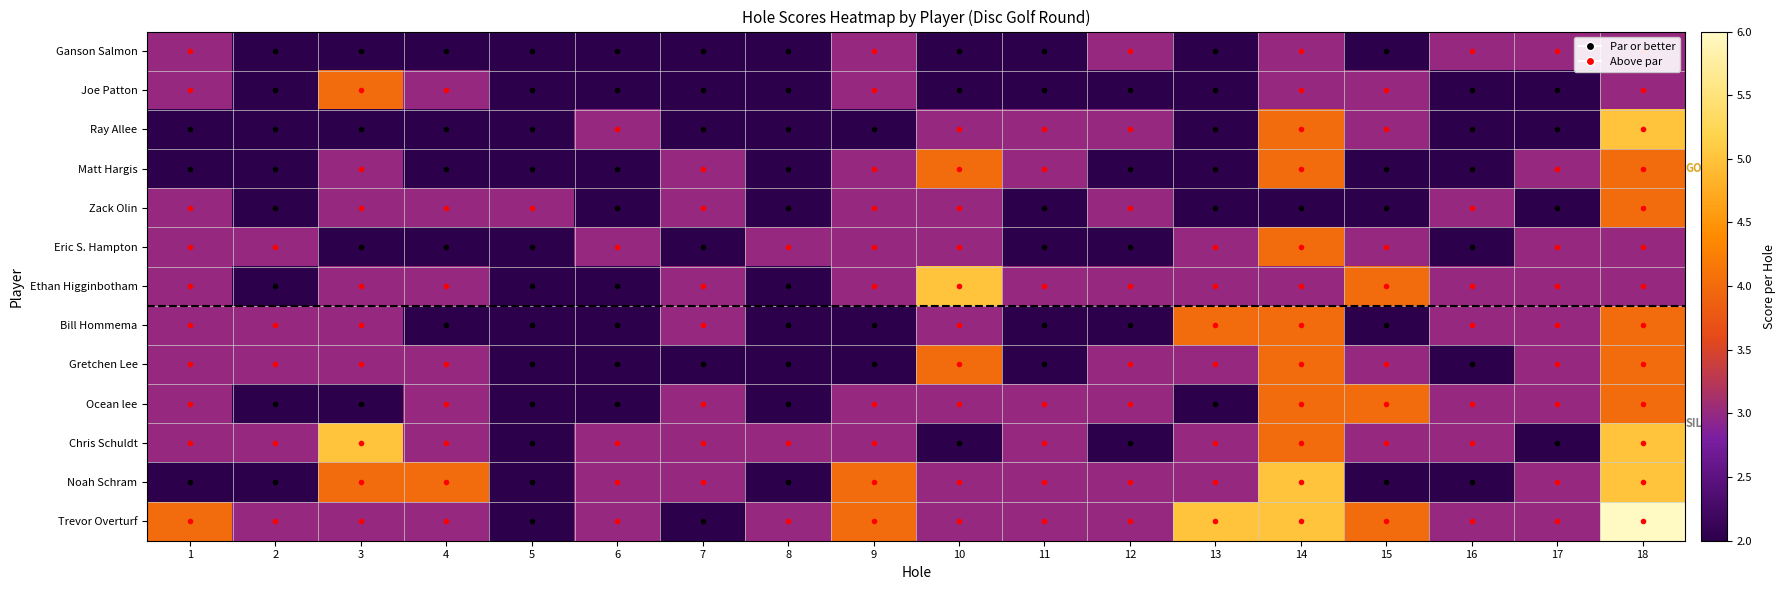

At which category is the sum across all series the highest?

18